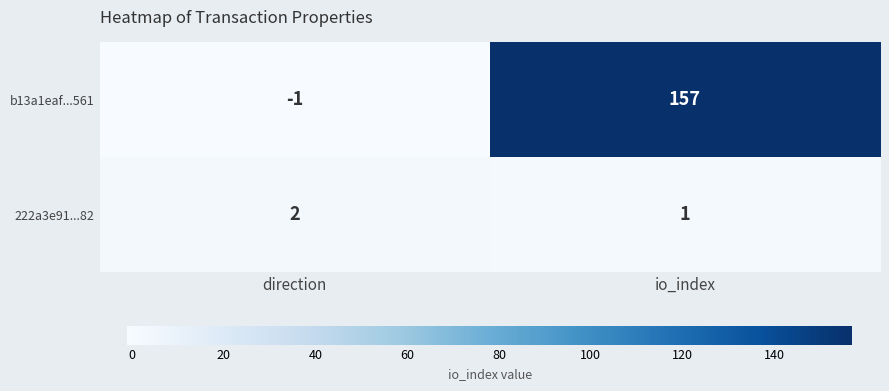

What is the approximate value of b13a1eaf...561 at io_index, to the nearest 5?

155